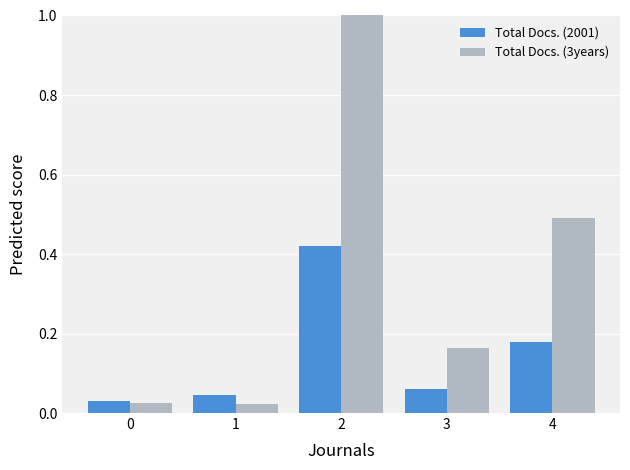

How many series are shown in this chart?

2